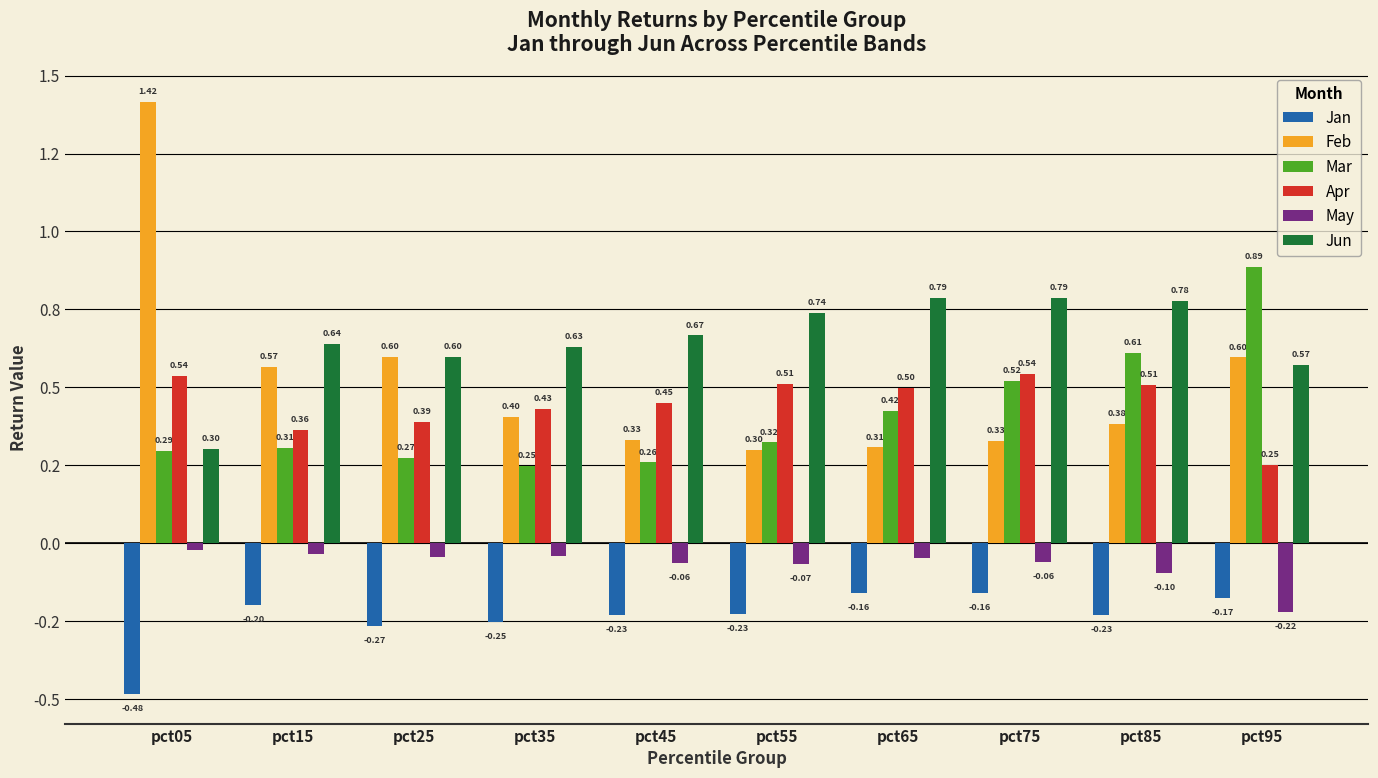

At pct35, list the series in order from largest to smallest.

Jun, Apr, Feb, Mar, May, Jan